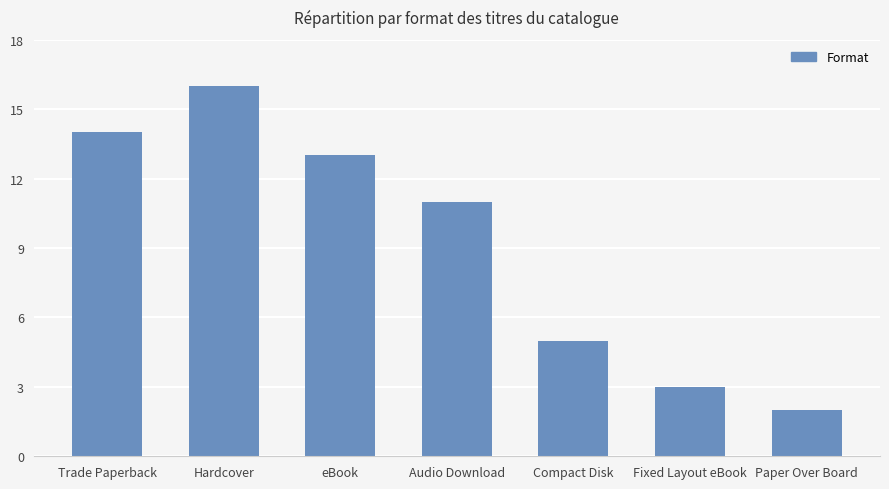

List the labels in order of value, smallest first.

Paper Over Board, Fixed Layout eBook, Compact Disk, Audio Download, eBook, Trade Paperback, Hardcover